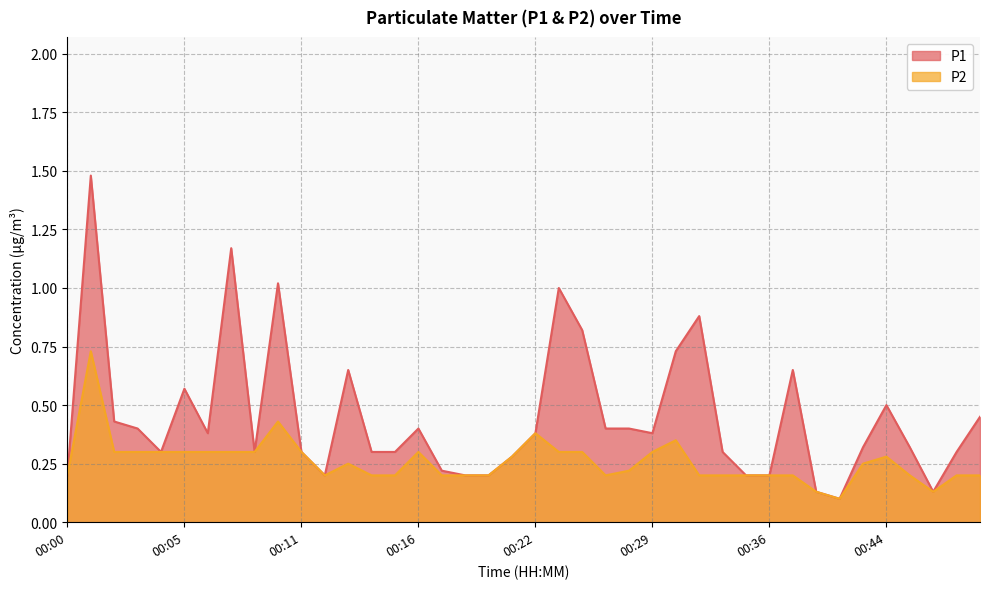

True or false: P2 has a value of 0.3 at 00:31.

False